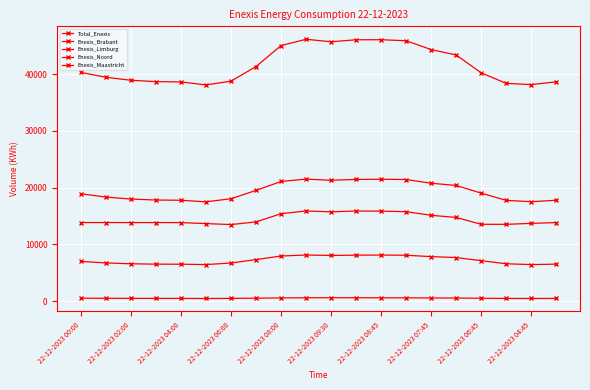

Does the chart have visible grid lines?

Yes